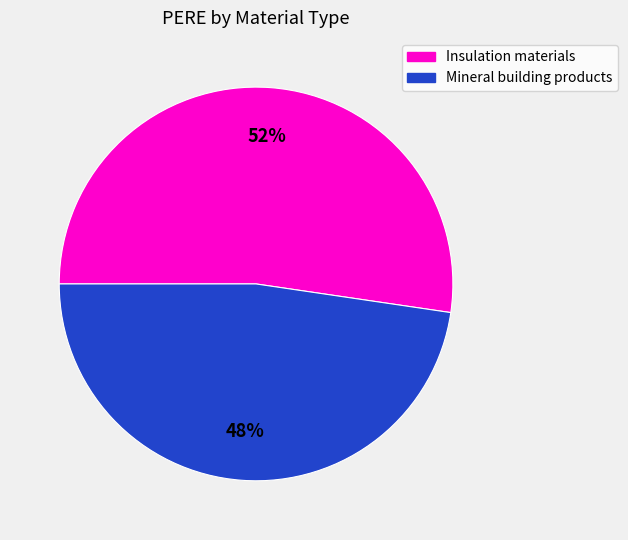

Is there any slice that represents more than half of the pie?

Yes